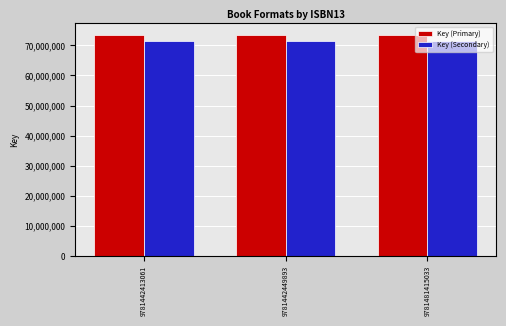

True or false: Key (Primary) has a value of 73609072.0 at 9781481415033.

True